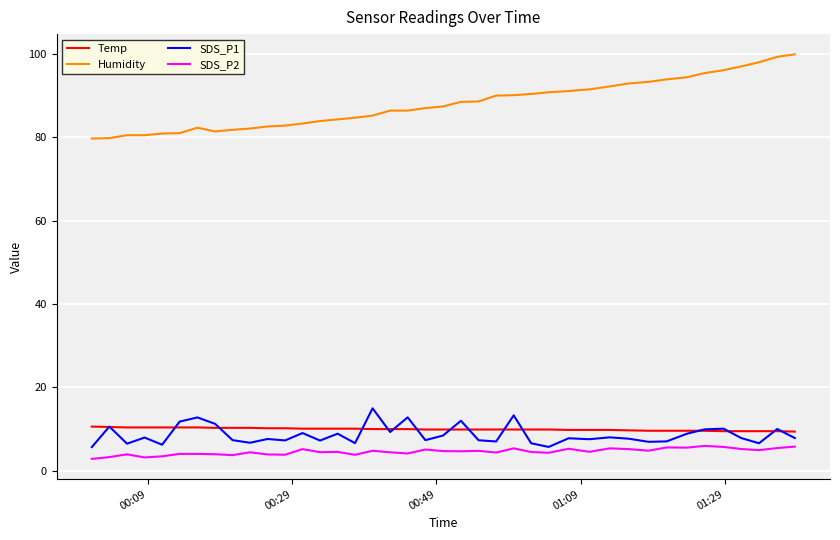

What are all the series names shown in the legend?

Temp, Humidity, SDS_P1, SDS_P2